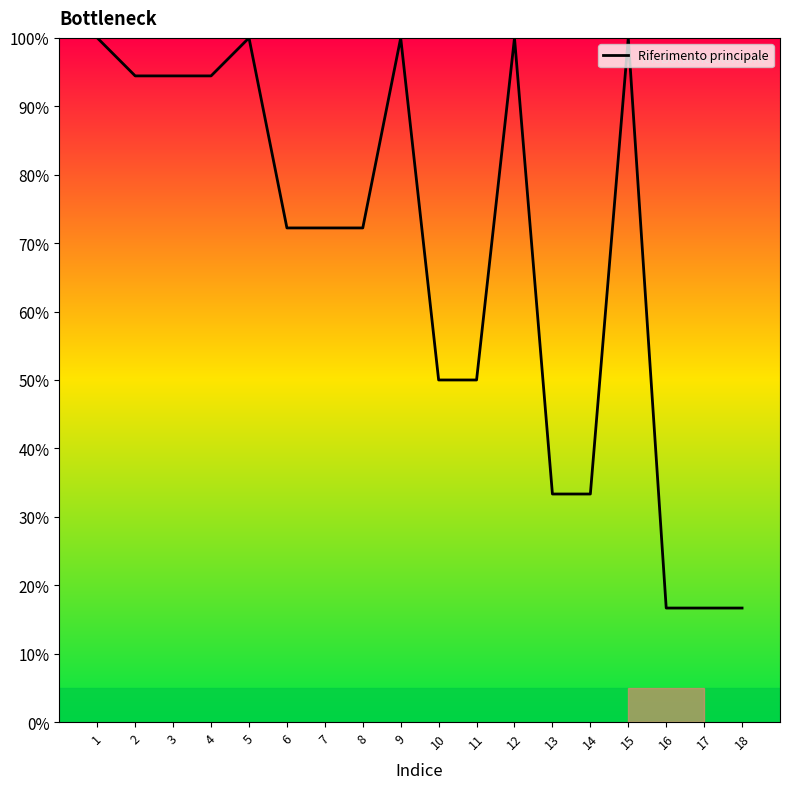

True or false: the data shows 79.3 at 10.

False